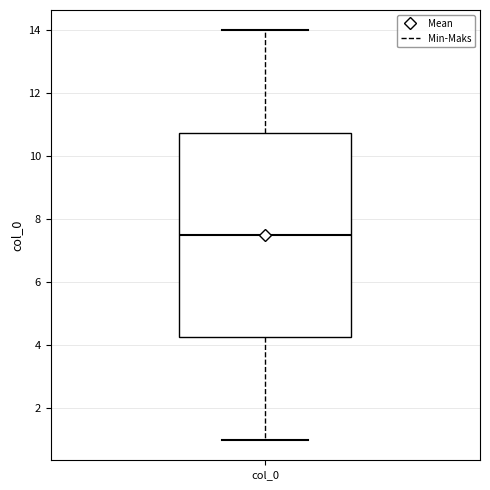

Read this box plot against the y-axis: the position of the median line, the range covered by the box, and the ends of both whiskers. The values are not printed on the chart, so give them approximately, as read against the axis.

median 7.6, box 4.2 to 10.8, whiskers 1.0 to 14.0